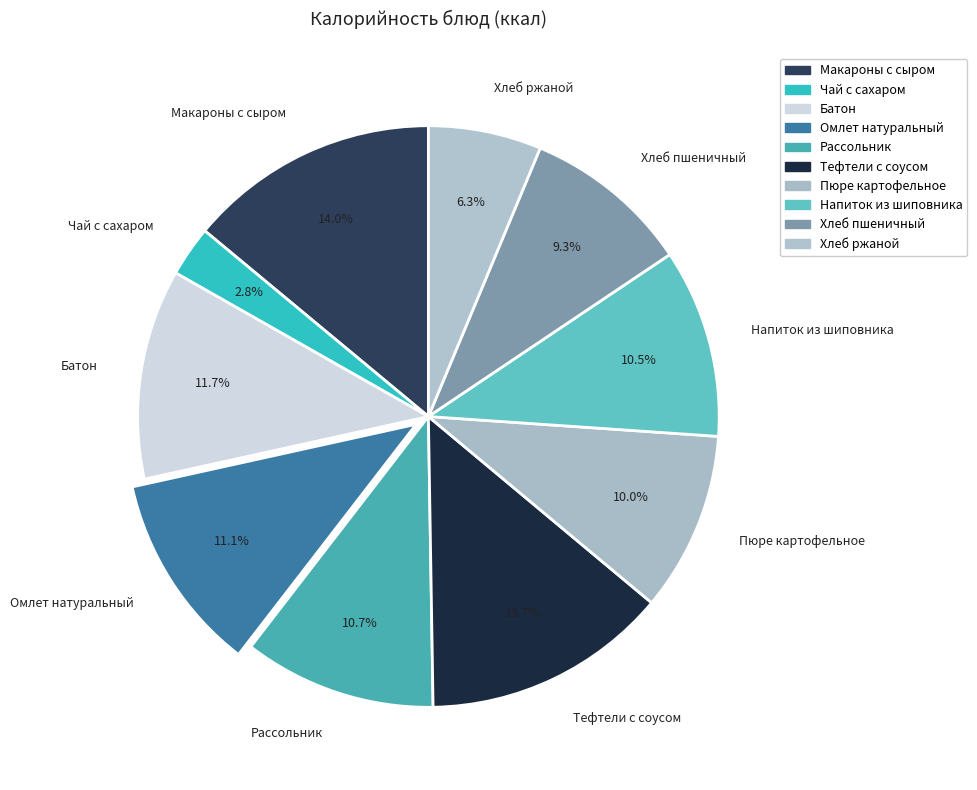

Is Напиток из шиповника the majority of the pie?

No